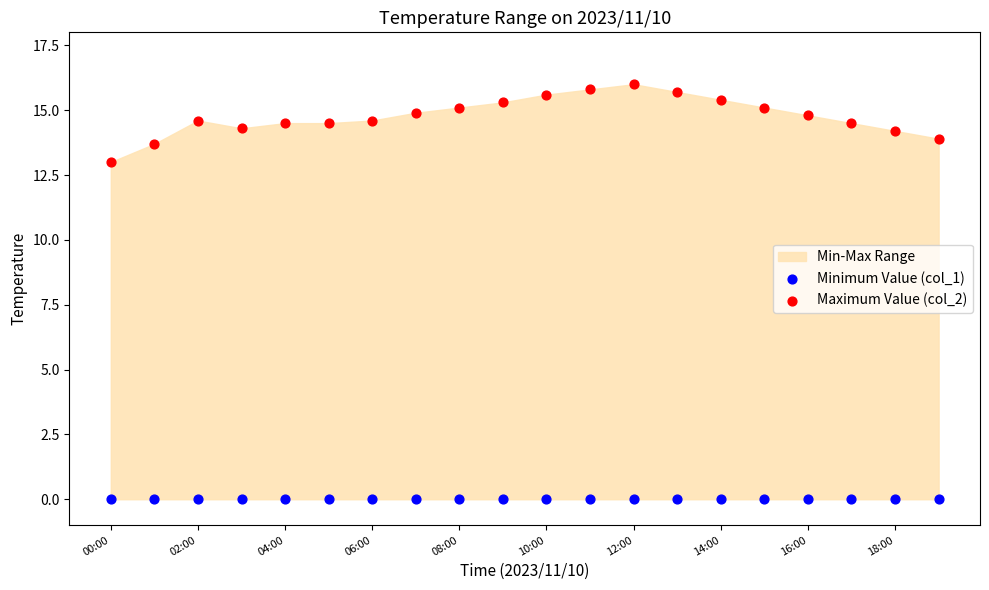

Which series reaches the minimum Y coordinate?

Minimum Value (col_1)